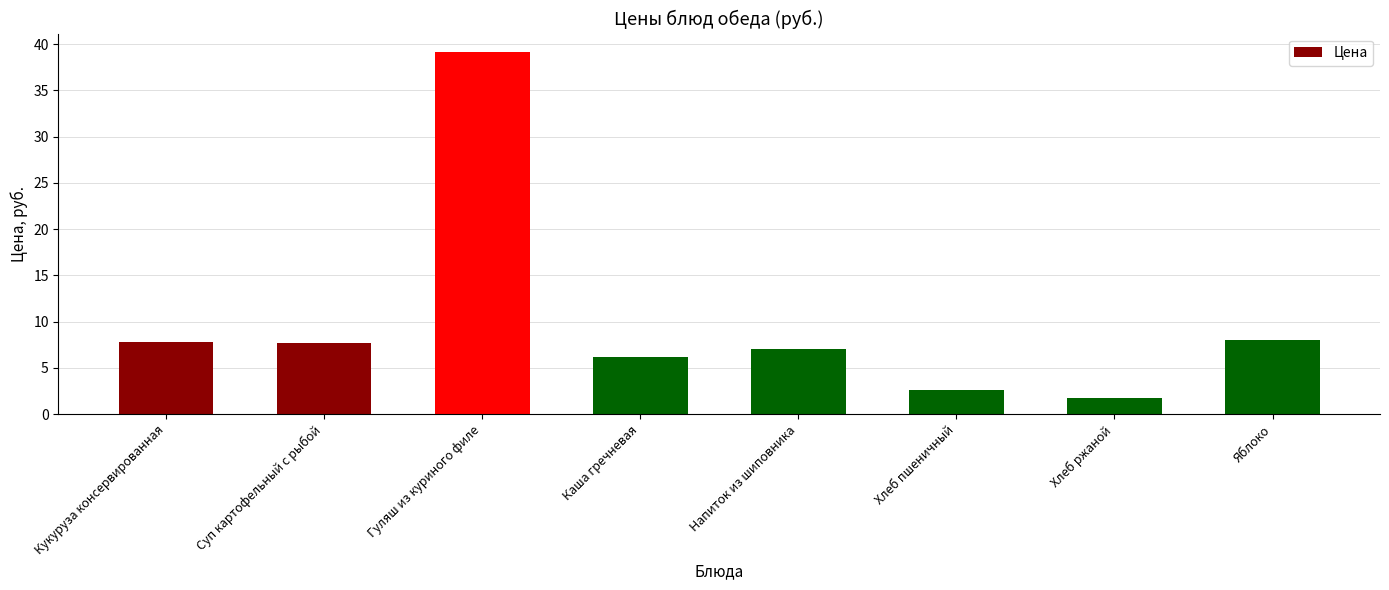

What is the ratio of the value at Кукуруза консервированная to the value at Хлеб ржаной?

4.5